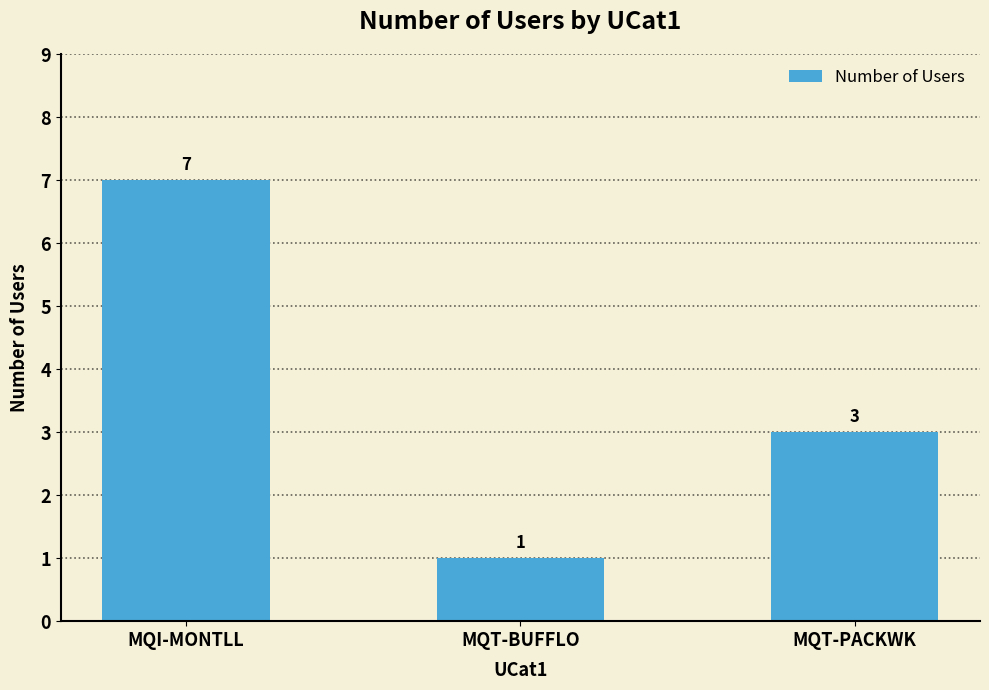

The chart shows a value of 1 at MQT-BUFFLO. True or false?

True